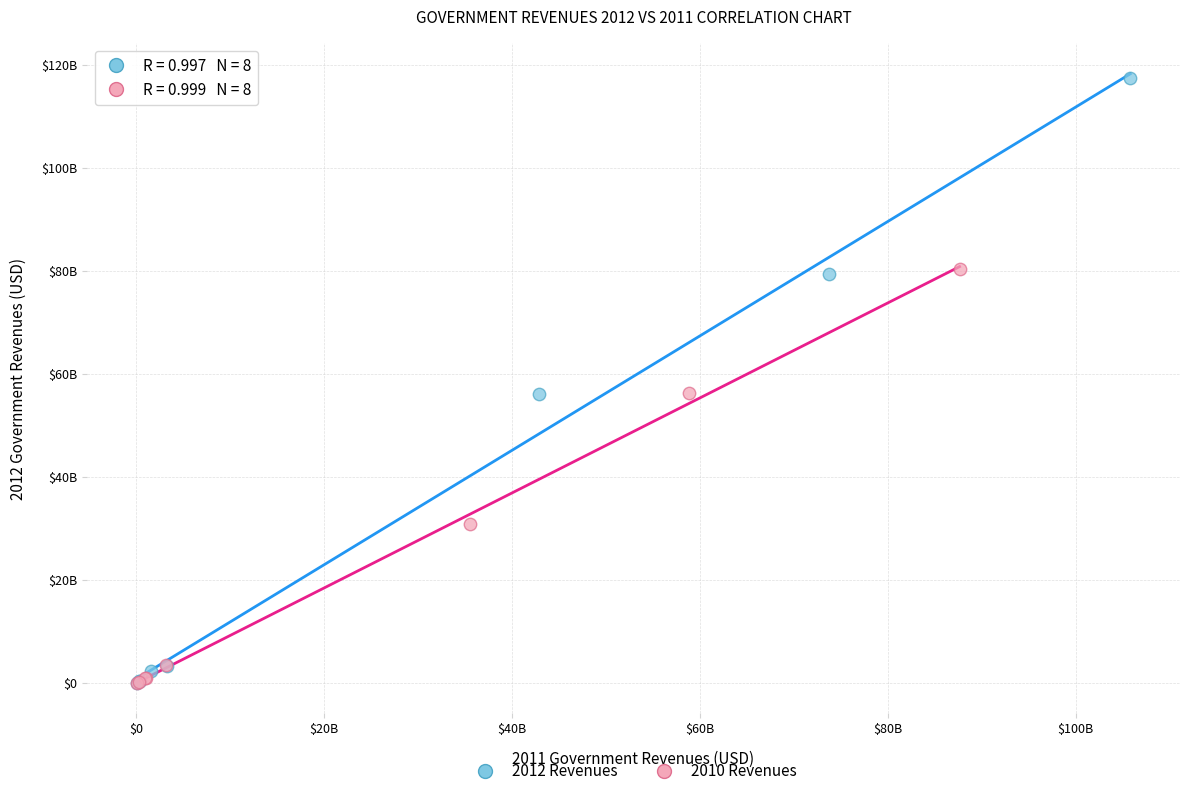

What are all the series names shown in the legend?

2012 Revenues, 2010 Revenues